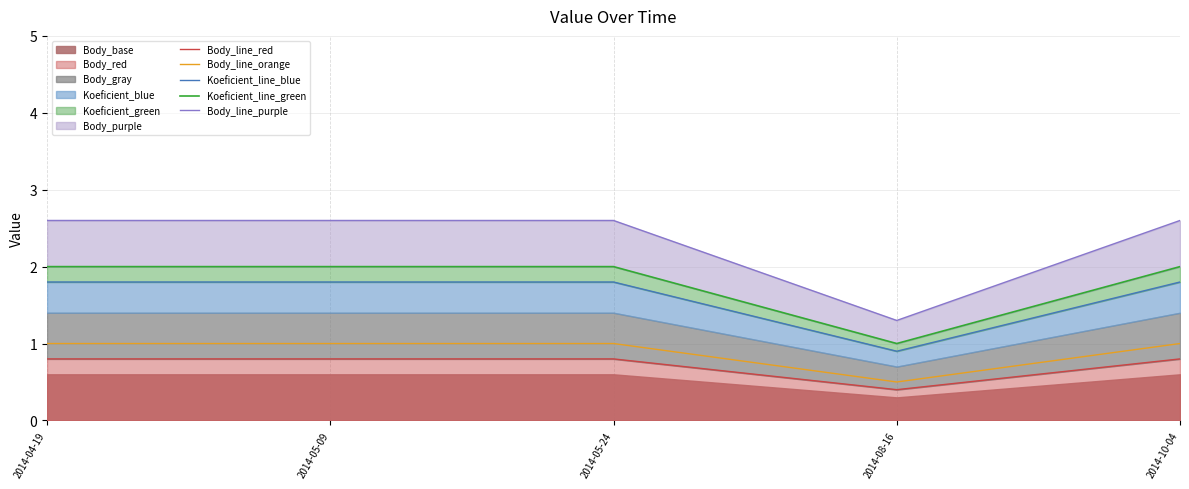

How many data points does each series have?

5